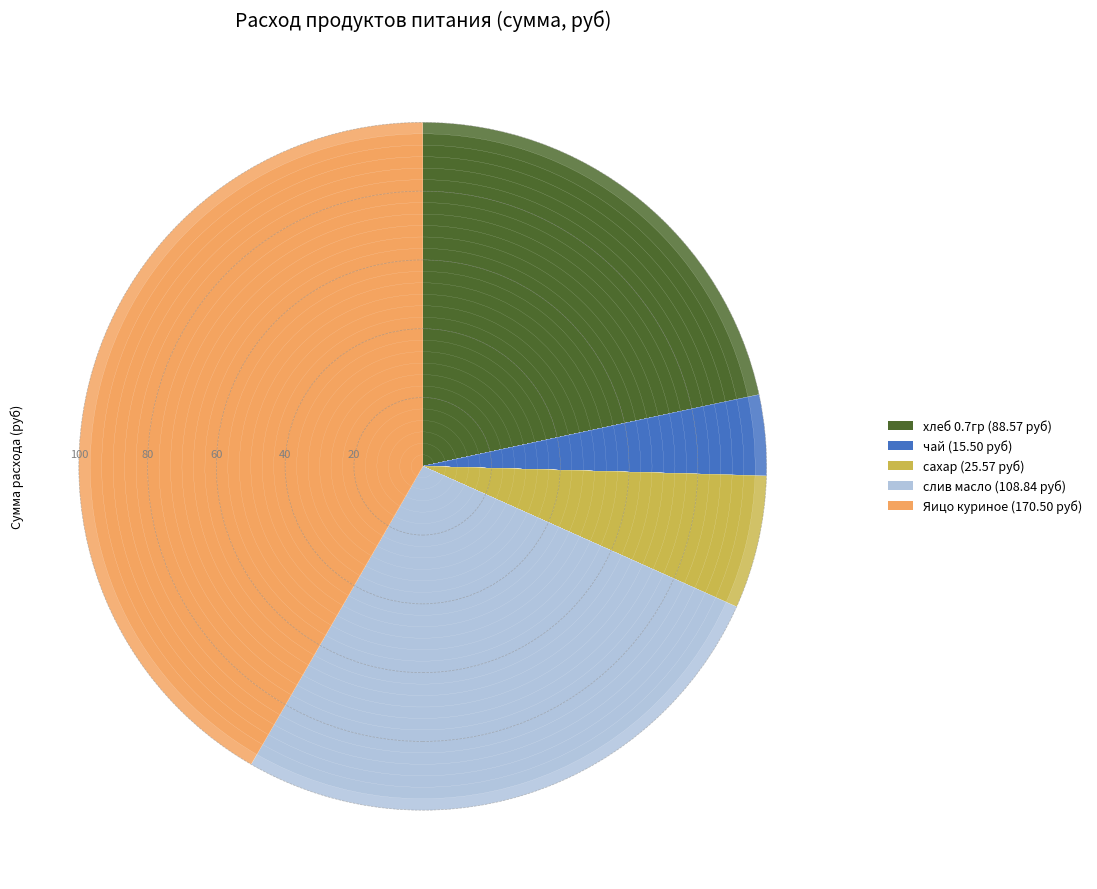

To the nearest percent, what is the combined percentage of хлеб 0.7гр and сахар?

28%